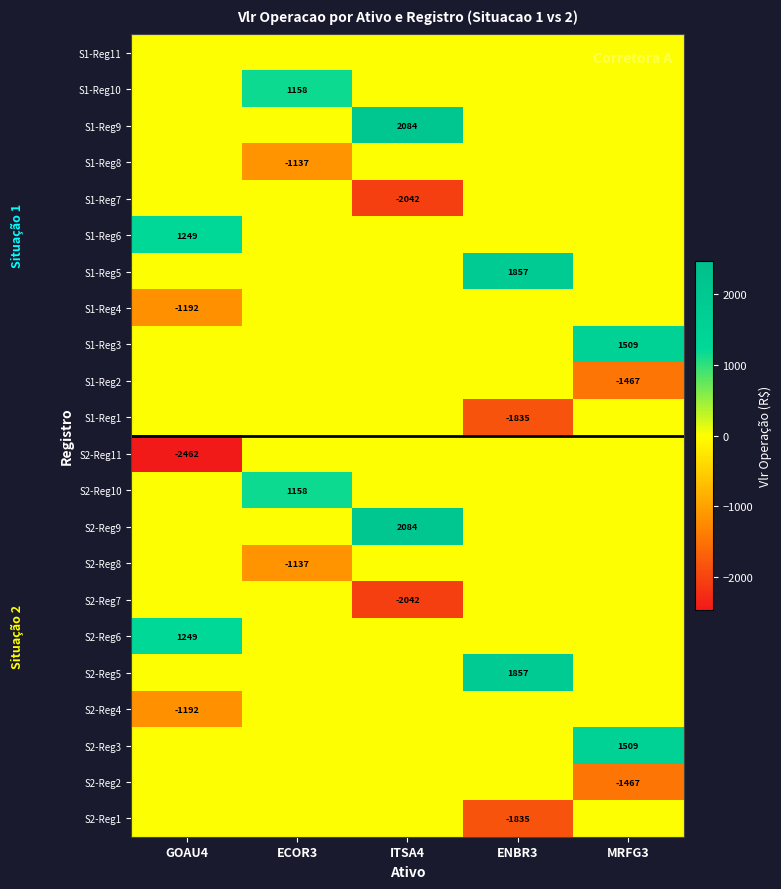

Count the number of categories in the chart.

5